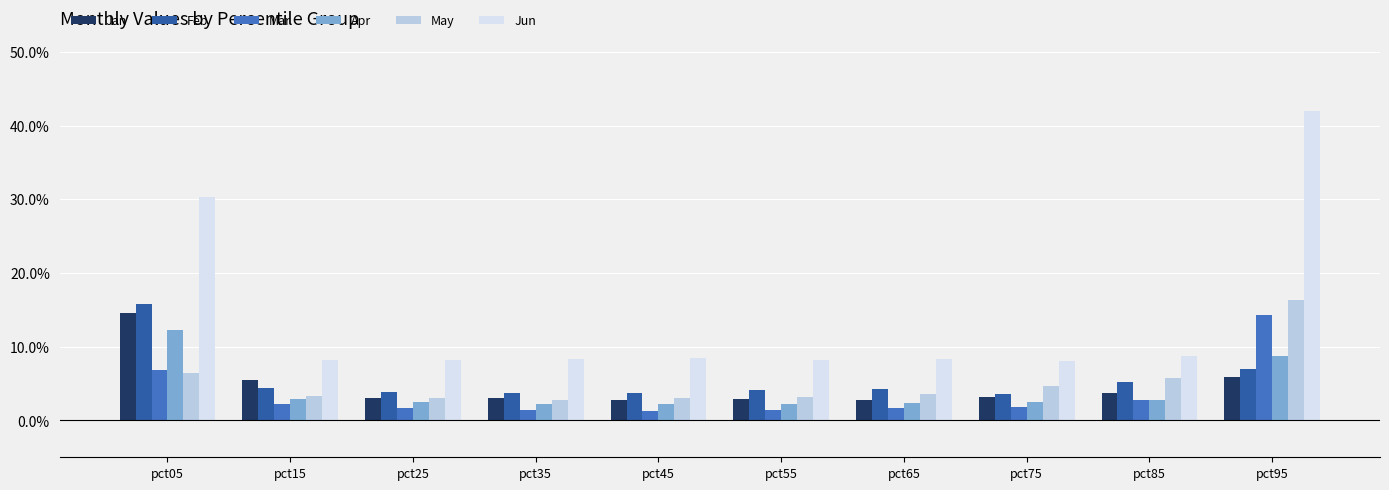

Which category has the lowest value across all series?

pct45